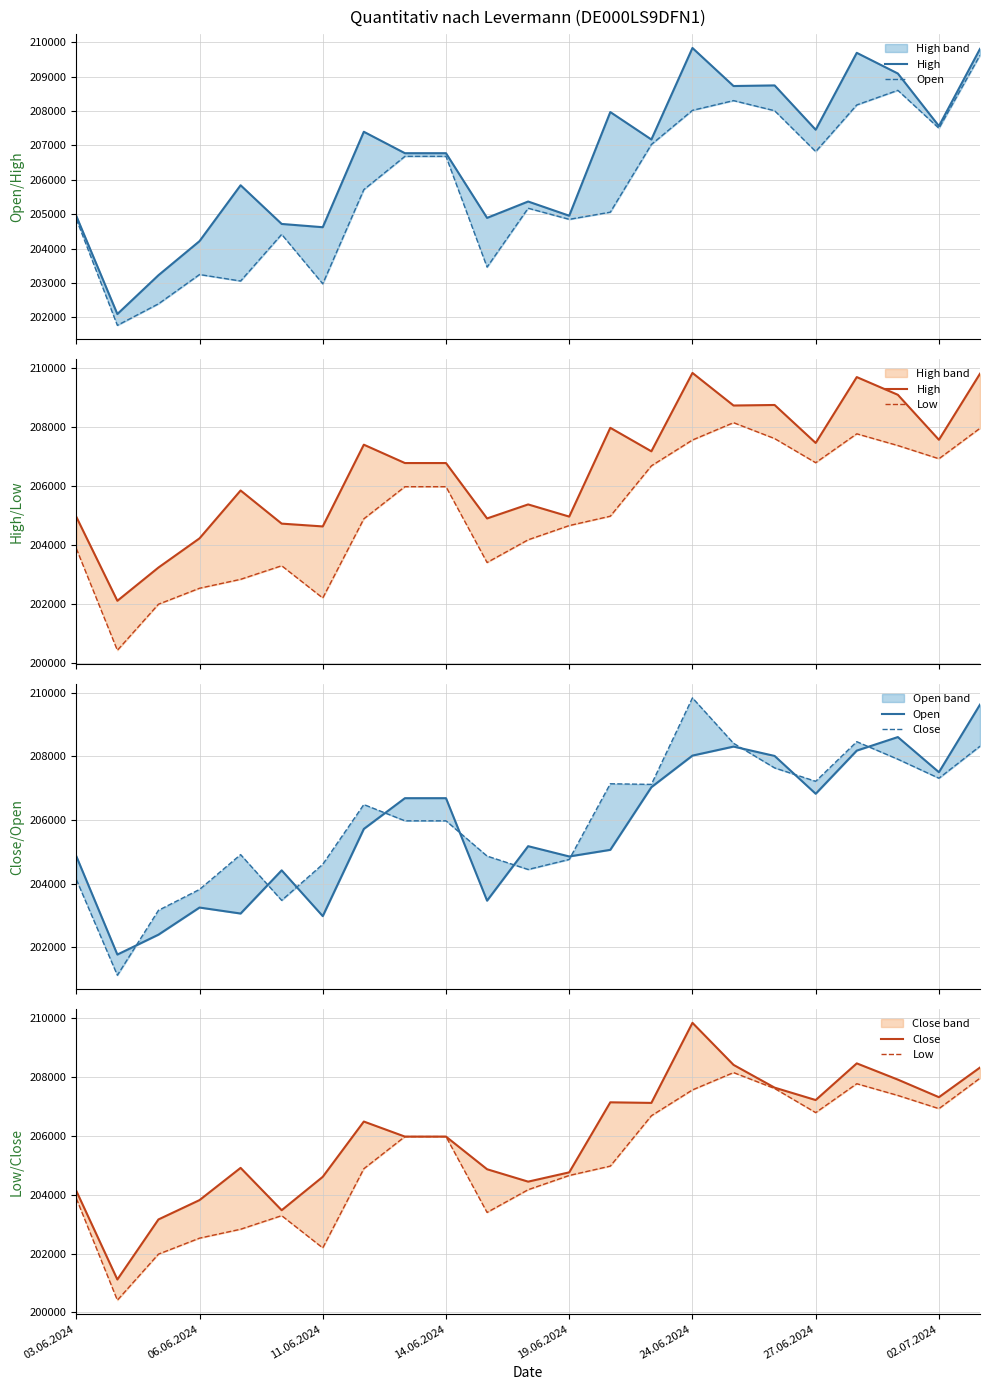

Rank the series by their maximum value, from lowest to highest.

Low, Open, High, Close